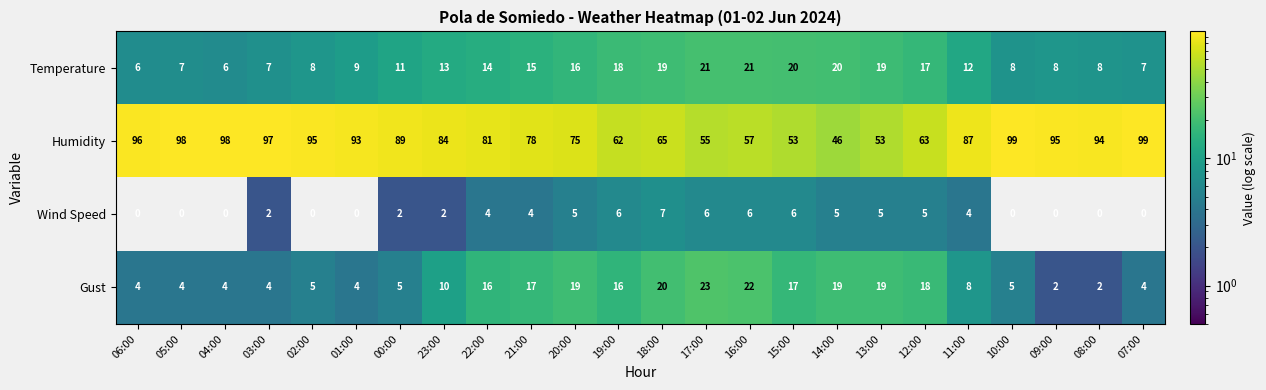

At how many categories does at least one series exceed 0?

24